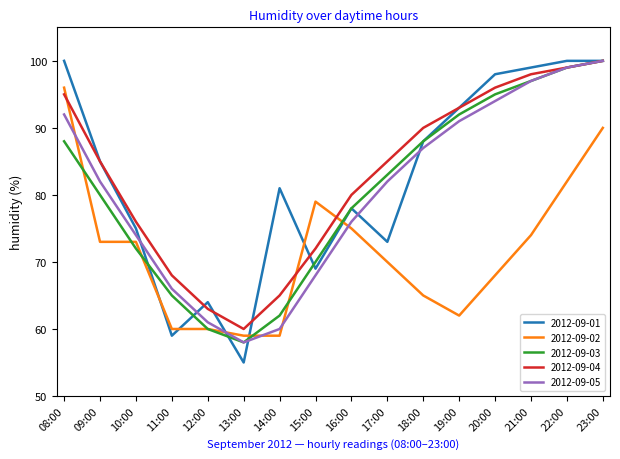

Where does the 2012-09-03 series first go above 83?

08:00